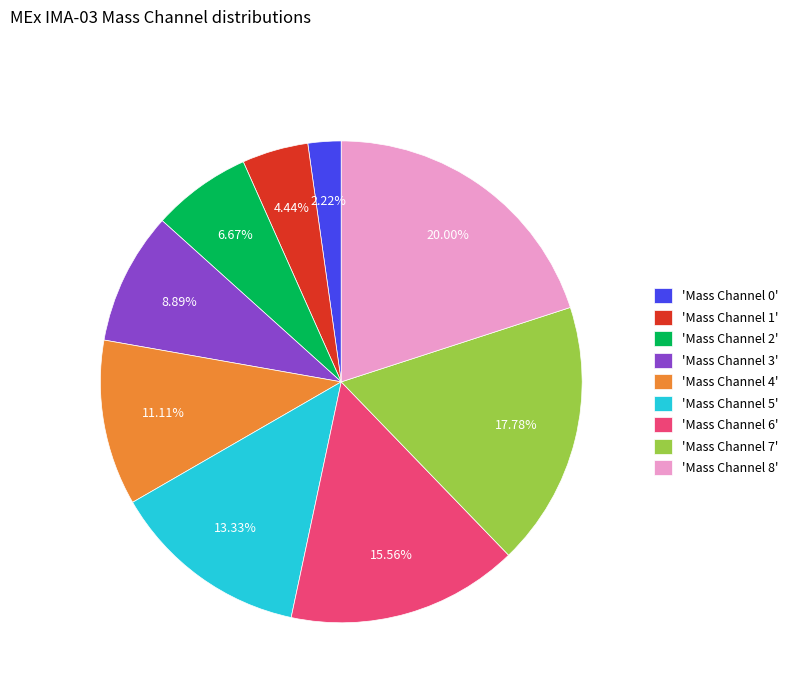

Do 'Mass Channel 0' and 'Mass Channel 5' together represent more than half of the pie?

No